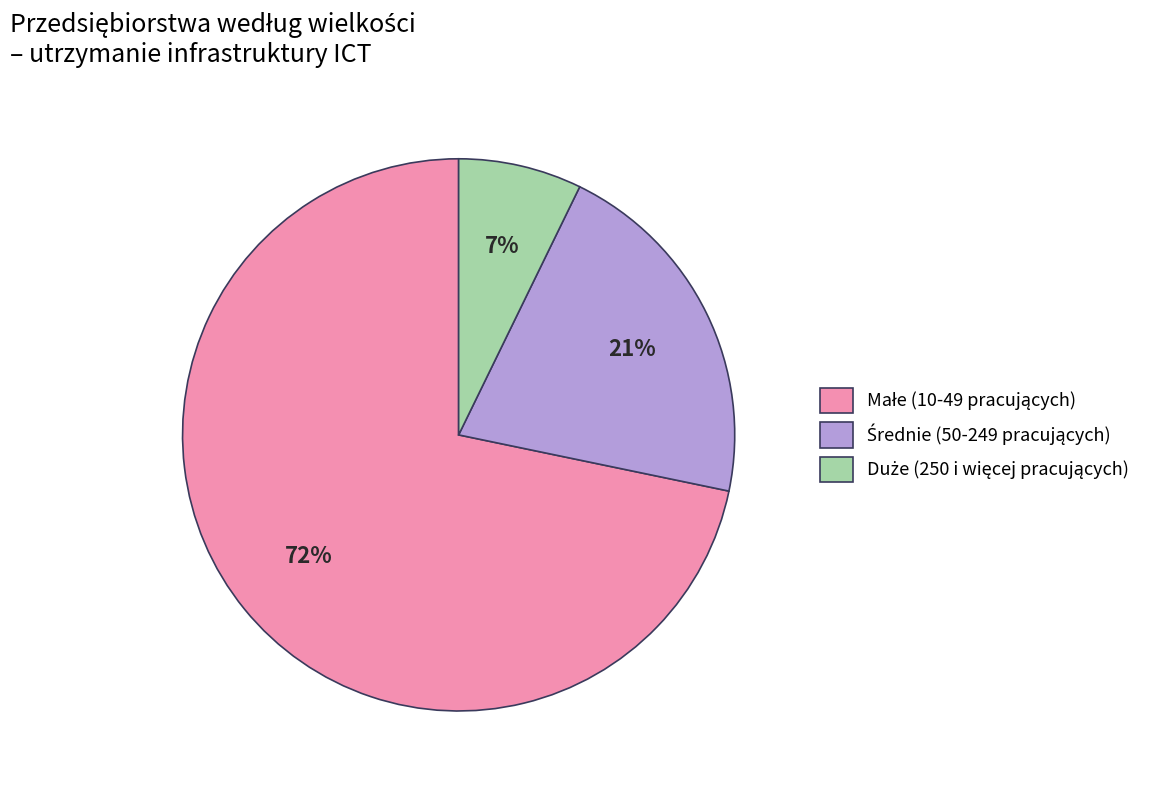

Is there a majority slice in this chart?

Yes